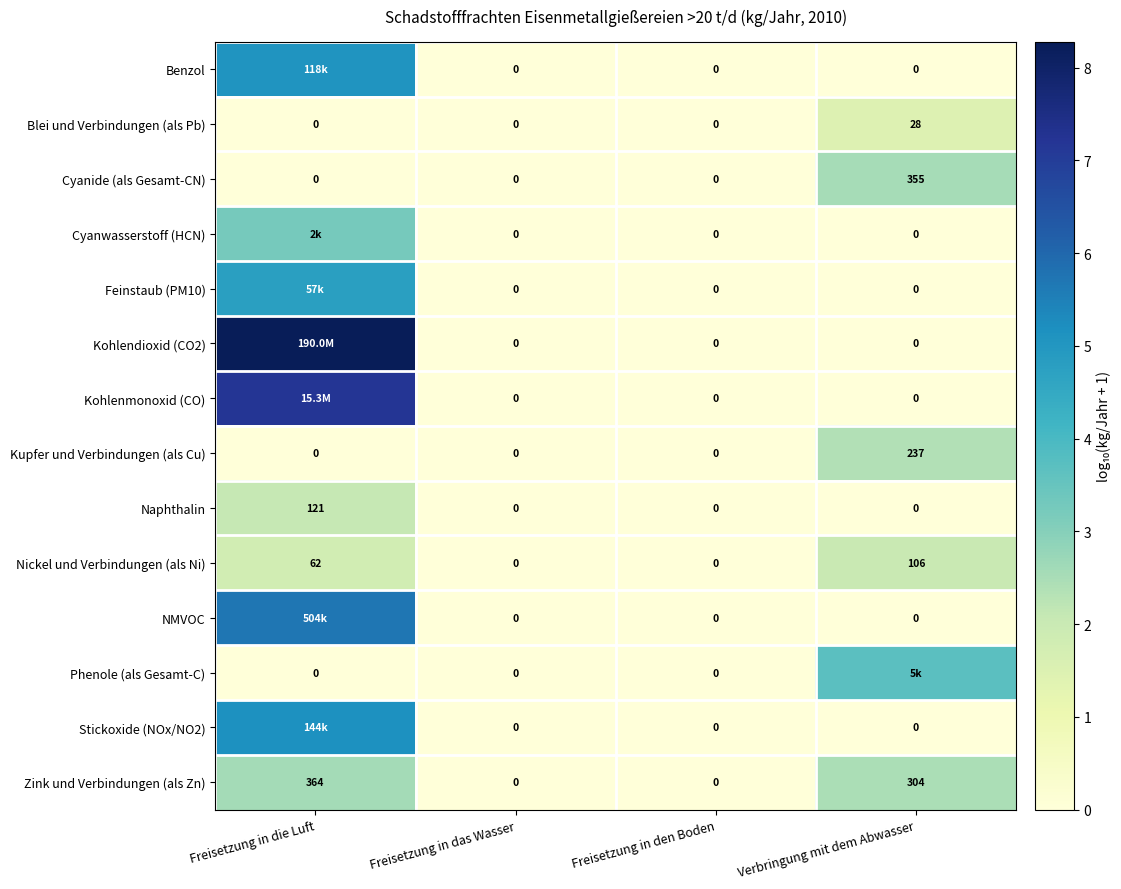

Which series has the largest range (max minus min)?

Kohlendioxid (CO2)